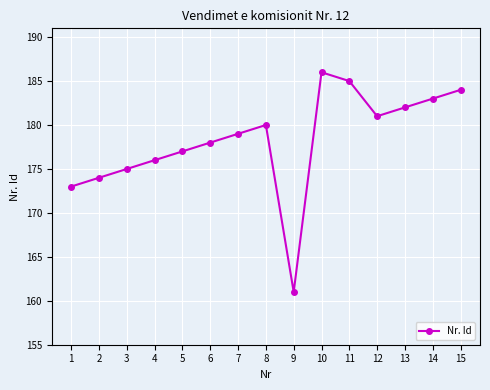

How many lines are shown in the chart?

1